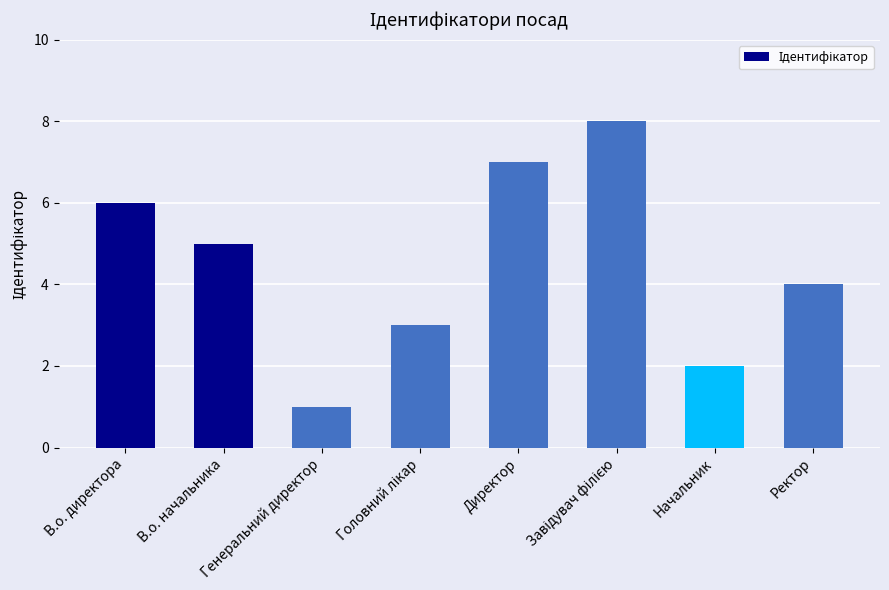

The chart shows a value of 1 at Генеральний директор. True or false?

True